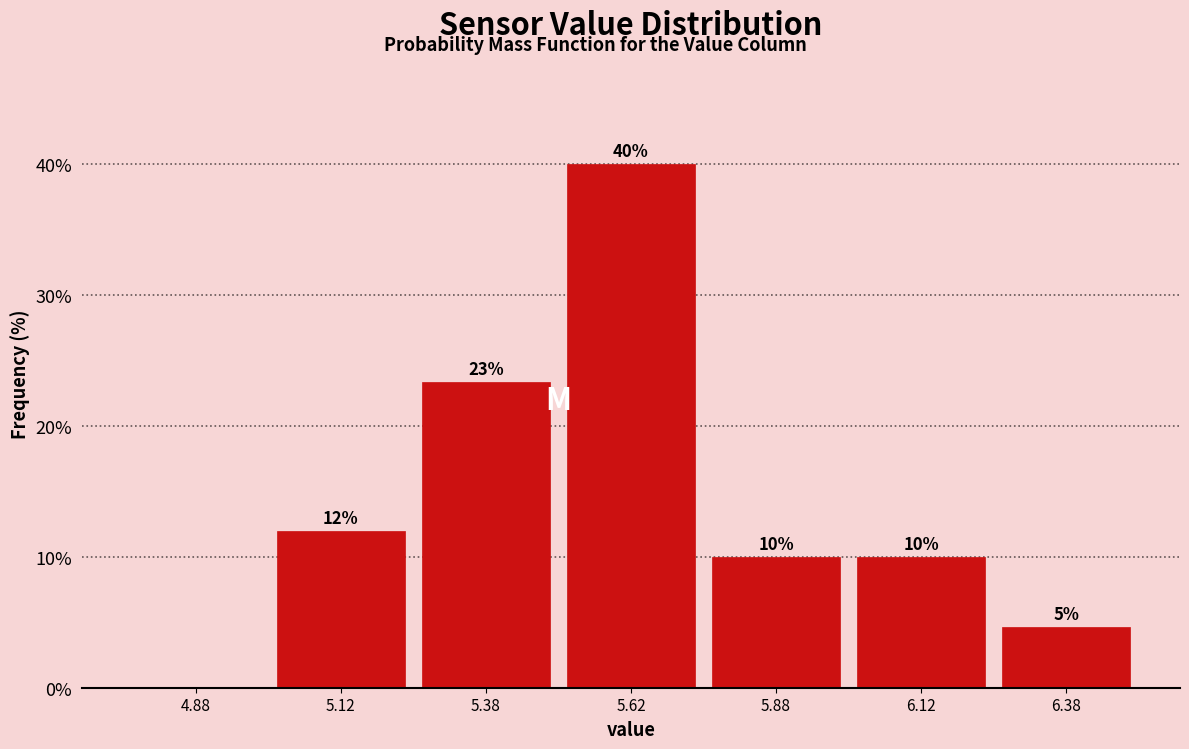

Over which range of the x-axis is the bar tallest?

5.50 to 5.75